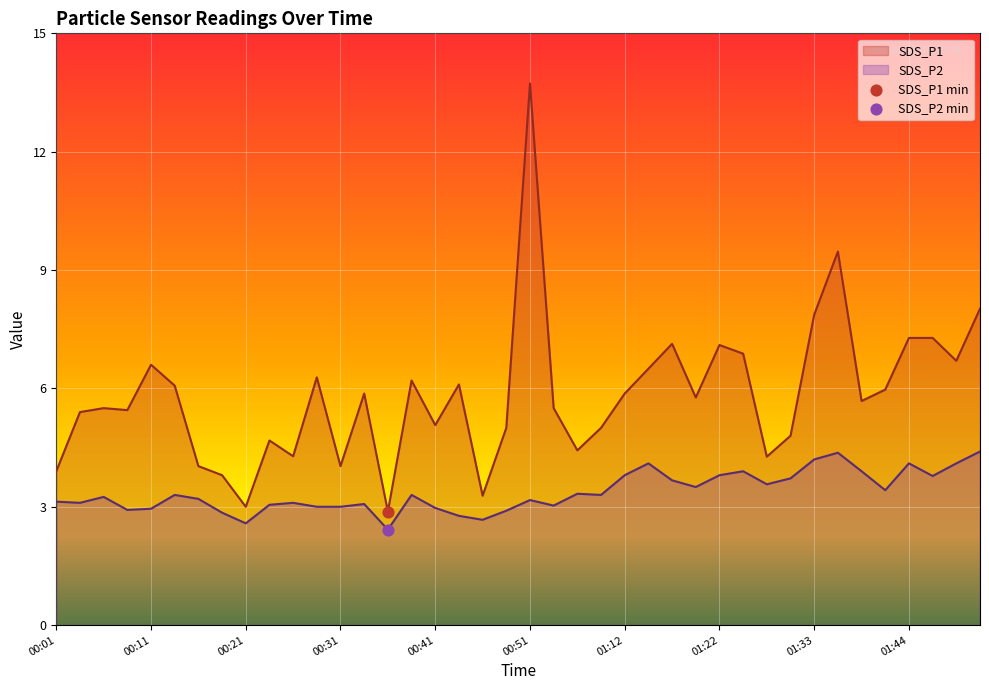

Which series contains the highest Y value?

SDS_P1